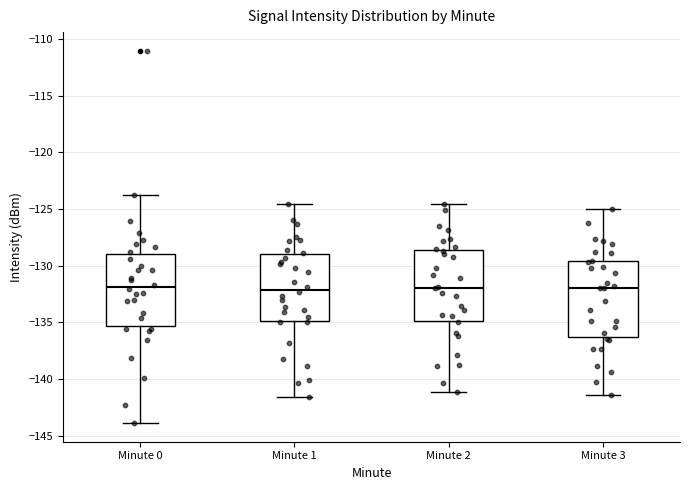

Where does the lower whisker of the box for Minute 3 end on the y-axis? The values are not printed on the chart, so give them approximately, as read against the axis.

-141.5